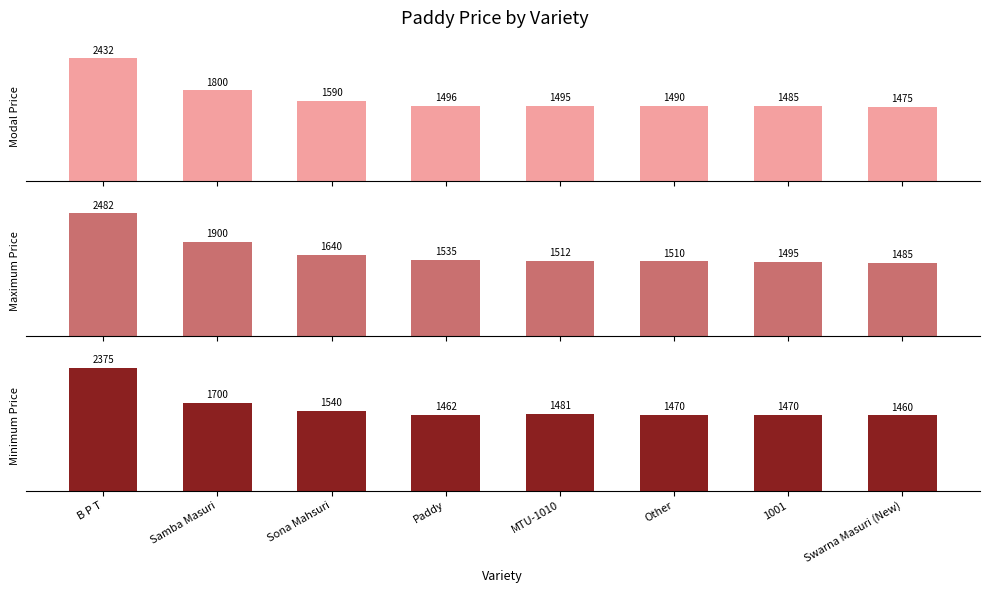

How many data points in Maximum Price are less than 1535?

4